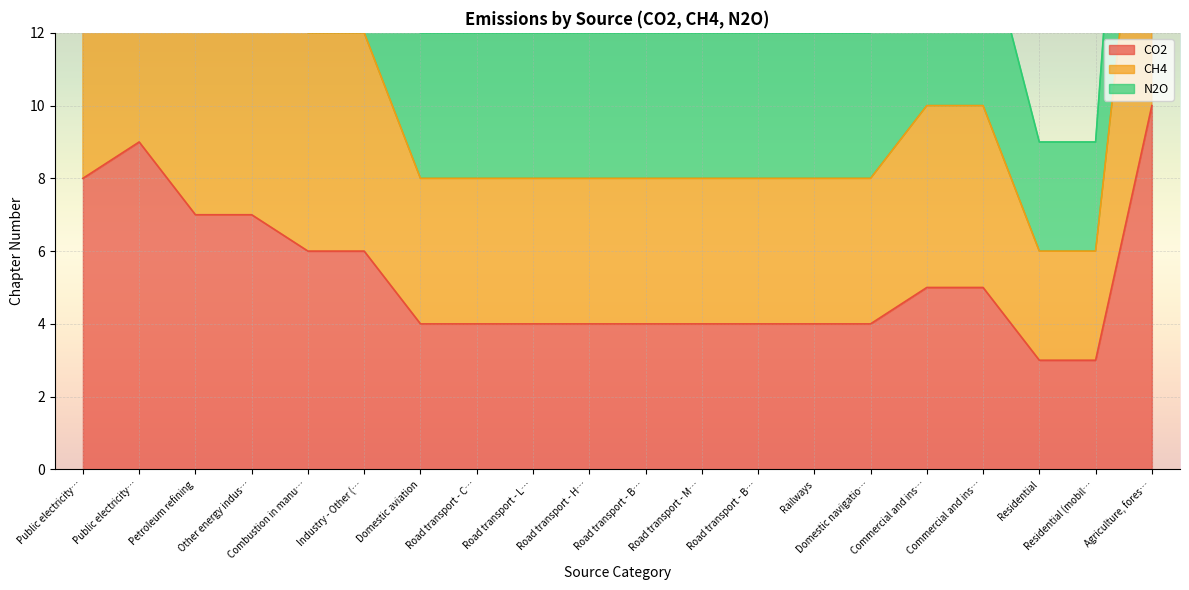

True or false: CH4 and N2O intersect in this chart.

False